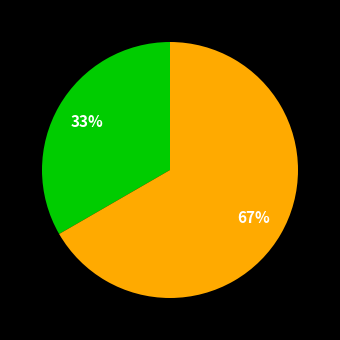

To the nearest percent, what is the average slice percentage?

50%